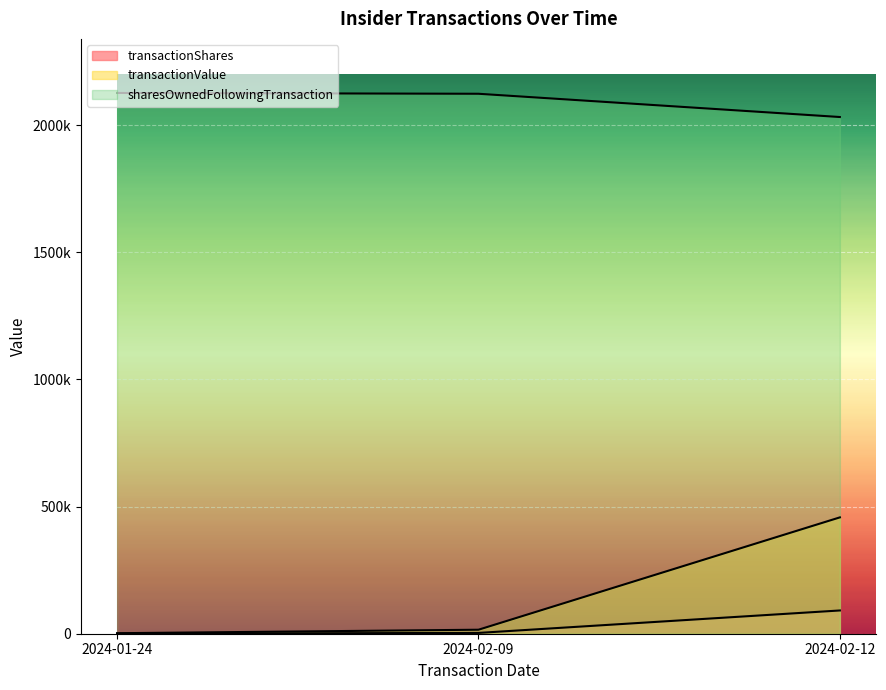

How many values in the transactionShares series are below 3142?

1